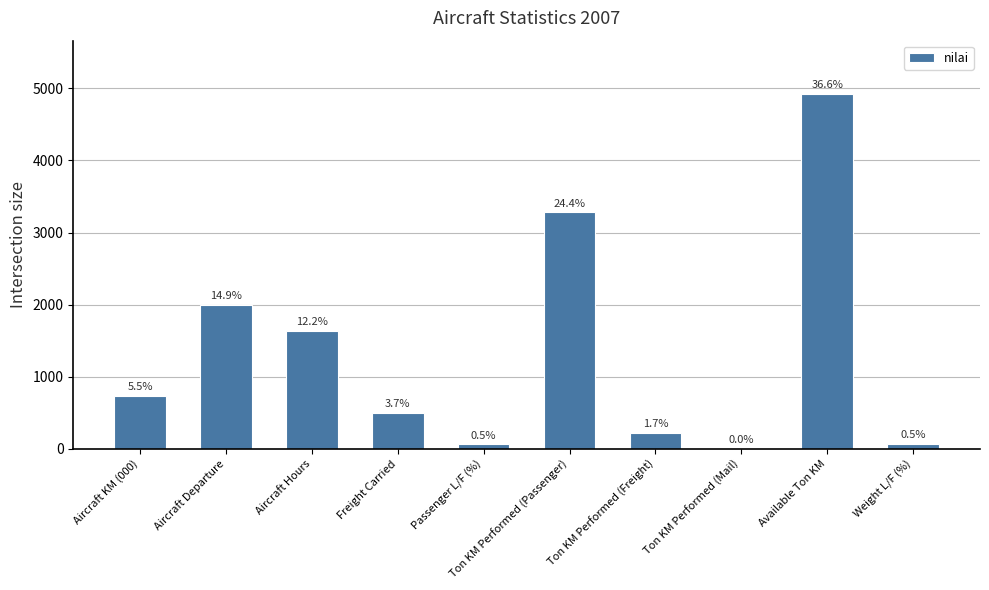

Reading left to right, what are all the values shown in this chart?

735	1996	1641	498	65	3283	222	0	4922	71